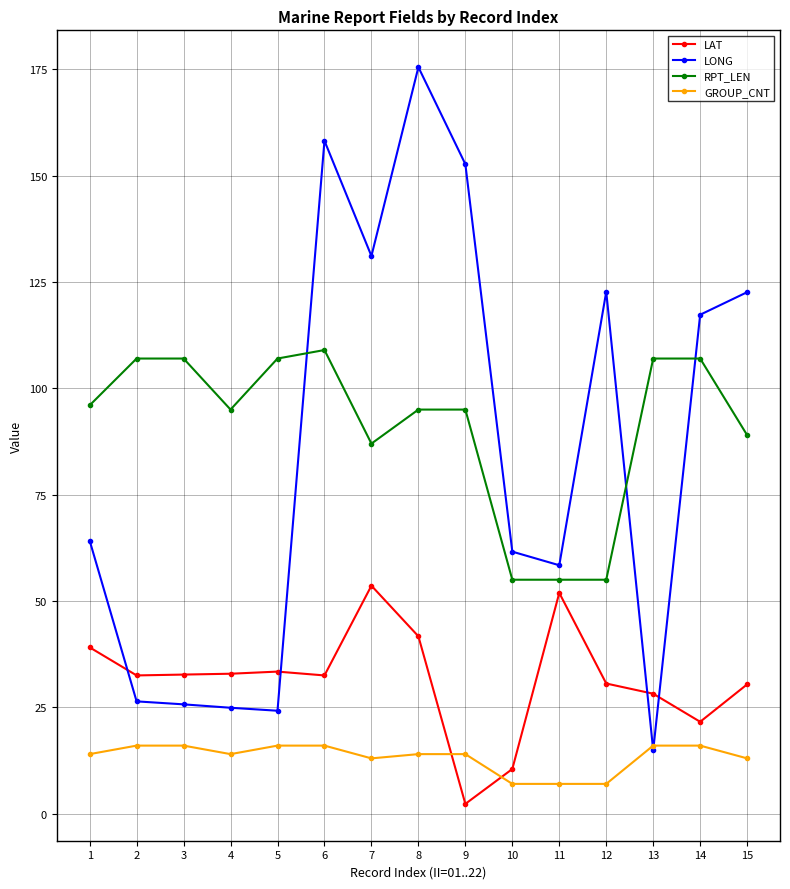

What is the sum of all LAT values?

473.9